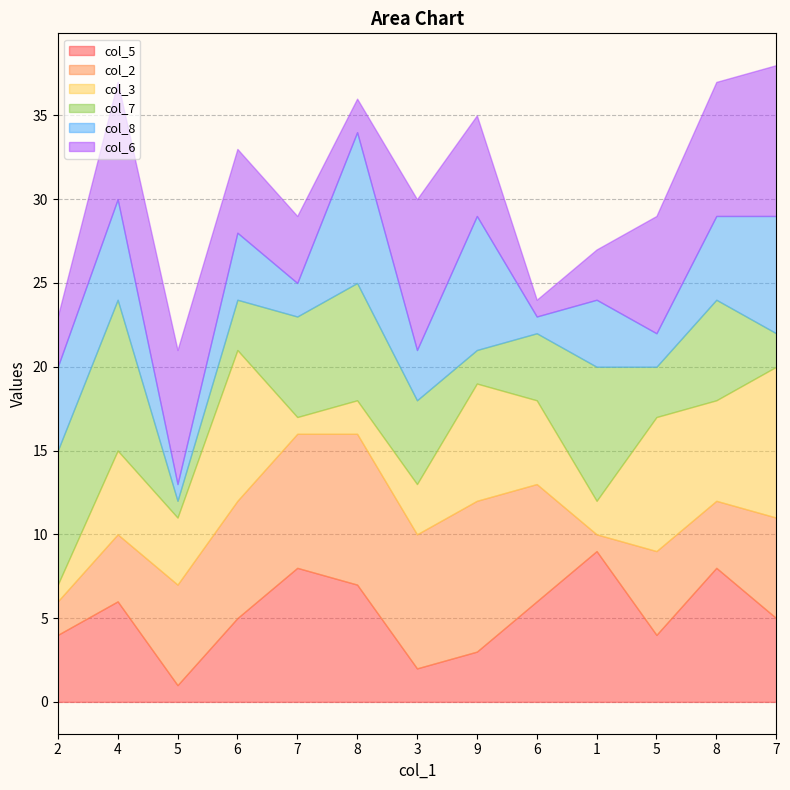

In col_3, how many points are higher than both neighbors (excluding endpoints)?

4